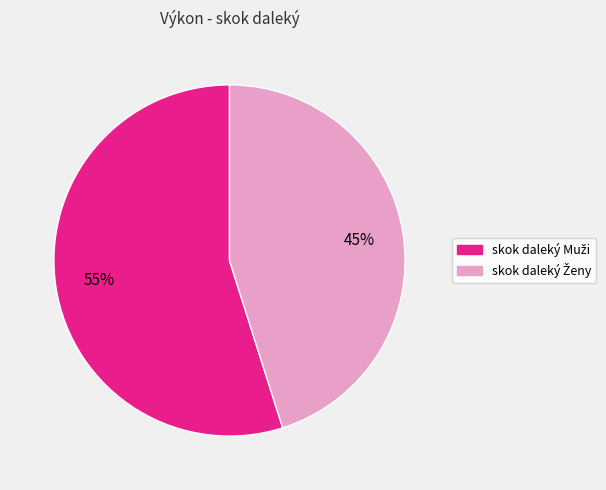

Is there any slice that represents more than half of the pie?

Yes